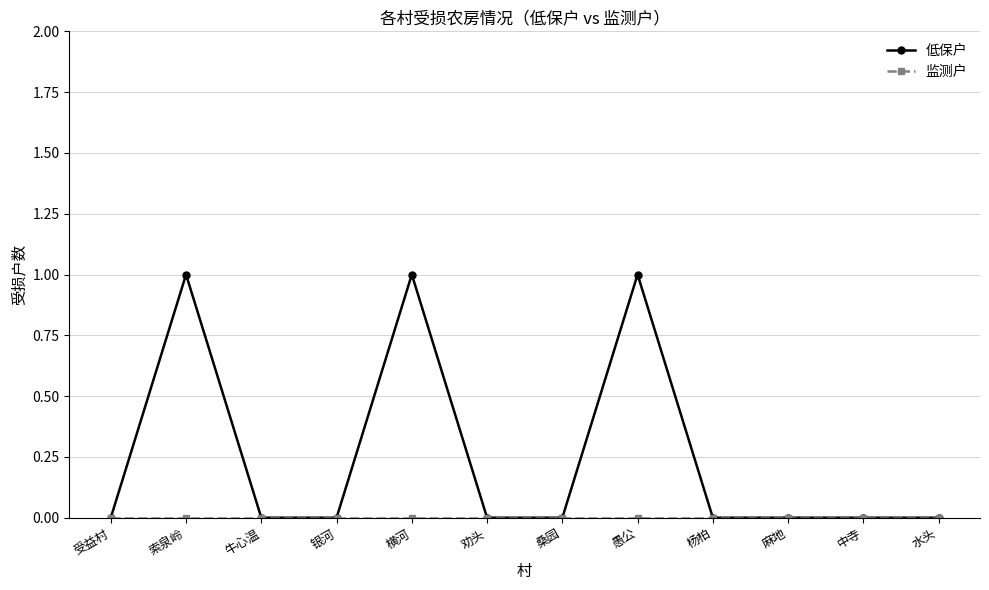

What is the label of the 7th point from the right?

劝头